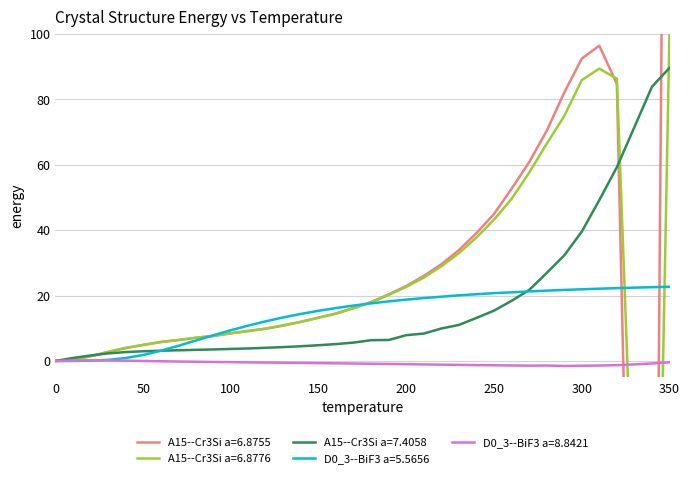

Reading left to right, what are all the values shown in this chart?

A15--Cr3Si a=6.8755: 0.0	0.4	1.4	2.8	4.0	4.9	5.8	6.4	7.1	7.6	8.4	9.2	9.9	10.8	12.0	13.2	14.5	16.2	18.0	20.4	22.9	26.0	29.6	33.9	39.1	44.9	52.6	60.7	70.3	82.0	92.4	96.3	84.7	-149.1	-255.7	394.7
A15--Cr3Si a=6.8776: 0.0	0.3	1.4	2.7	4.0	4.9	5.8	6.4	7.1	7.7	8.5	9.1	9.9	10.9	11.9	13.2	14.5	16.1	17.9	20.2	22.7	25.5	28.9	32.9	37.8	43.2	49.5	57.5	66.4	74.8	85.8	89.3	86.2	-59.0	-175.7	100.9
A15--Cr3Si a=7.4058: 0.0	0.9	1.7	2.3	2.7	3.0	3.1	3.3	3.4	3.5	3.7	3.8	4.0	4.2	4.5	4.8	5.2	5.6	6.4	6.4	7.9	8.4	9.9	11.0	13.2	15.4	18.4	21.7	26.9	32.3	39.5	49.1	59.2	71.5	83.8	89.6
D0_3--BiF3 a=5.5656: 0.0	0.0	0.1	0.3	0.9	1.8	3.1	4.6	6.2	7.8	9.4	10.8	12.1	13.3	14.4	15.3	16.2	16.9	17.6	18.2	18.7	19.2	19.6	20.1	20.4	20.7	21.0	21.3	21.5	21.7	21.9	22.1	22.3	22.4	22.5	22.7
D0_3--BiF3 a=8.8421: 0.0	0.1	0.2	0.2	0.1	0.0	-0.1	-0.2	-0.2	-0.3	-0.4	-0.4	-0.5	-0.5	-0.6	-0.7	-0.7	-0.8	-0.8	-0.9	-1.0	-1.1	-1.1	-1.2	-1.3	-1.3	-1.4	-1.4	-1.4	-1.5	-1.5	-1.4	-1.3	-1.0	-0.8	-0.4